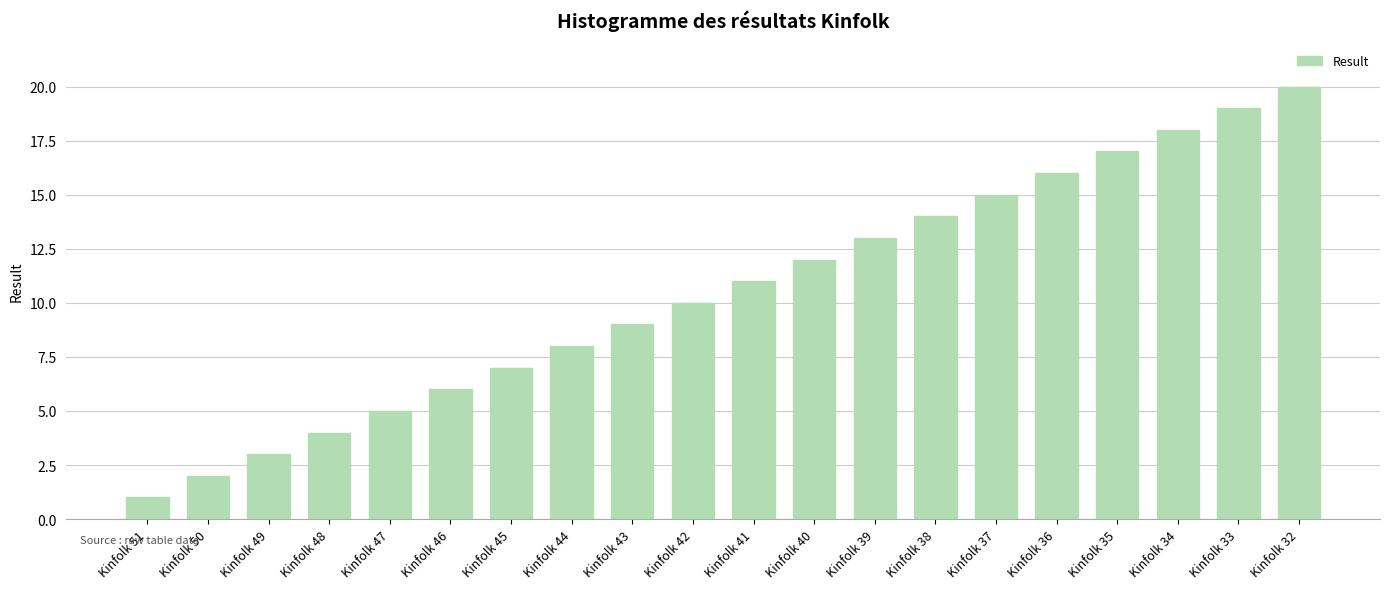

What is the difference between the maximum and minimum values?

19